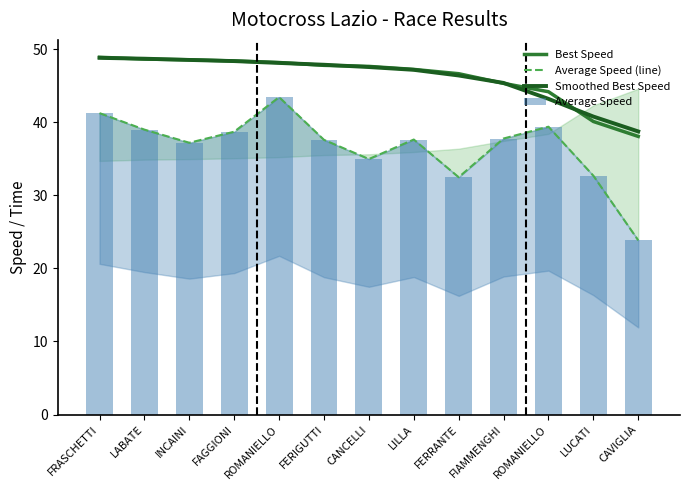

What is the difference between the highest and lowest values at CAVIGLIA?

14.9